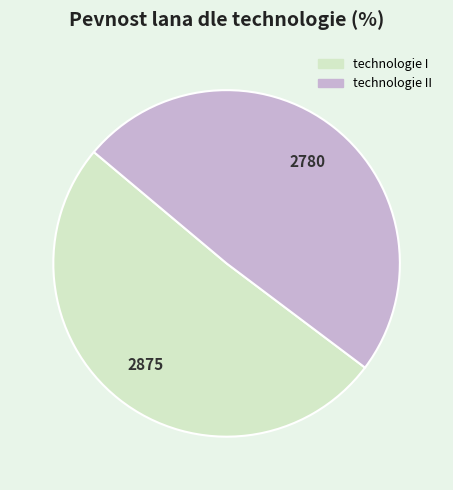

What is the smallest slice in the pie chart?

technologie II